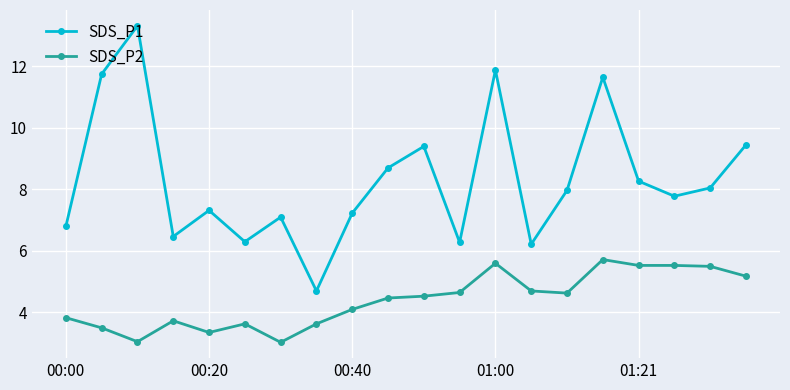

Which series has the widest spread of values?

SDS_P1